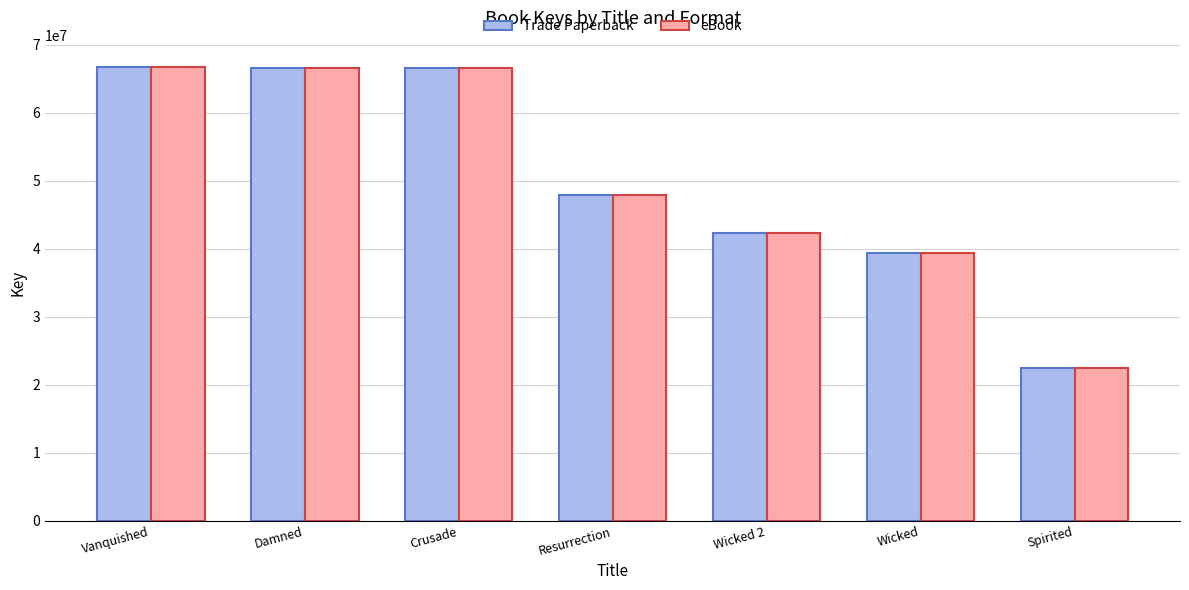

At how many categories does at least one series exceed 41189166?

5